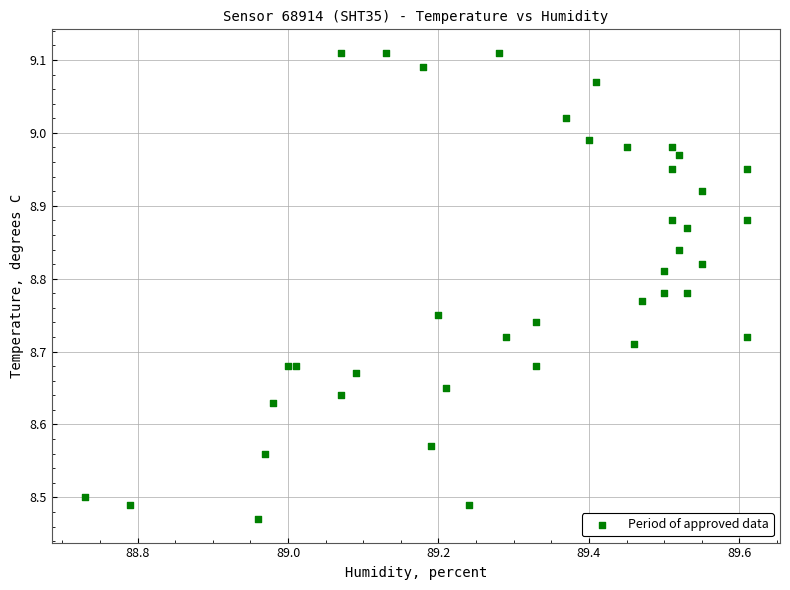

What is the range of X values (max minus min)?

0.9